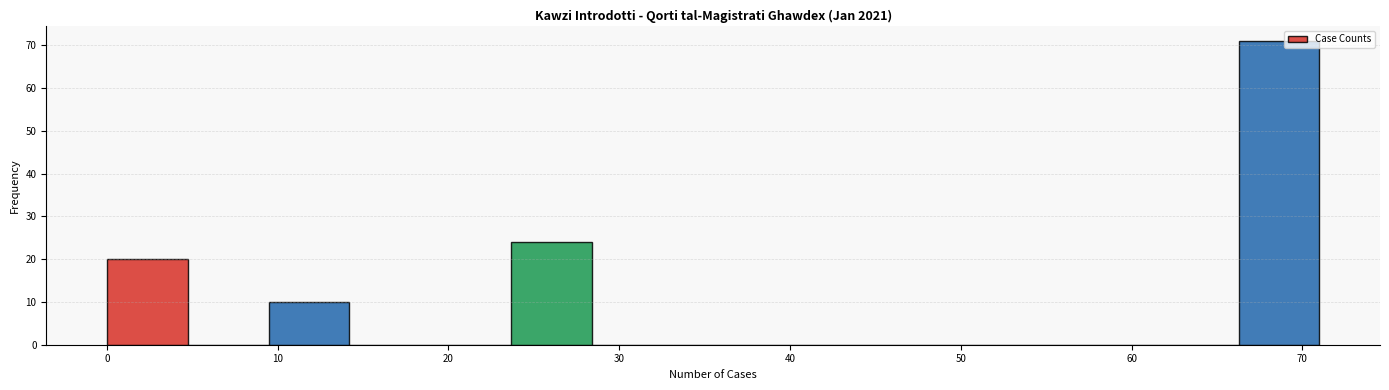

Which range on the x-axis has the tallest bar?

66 to 71